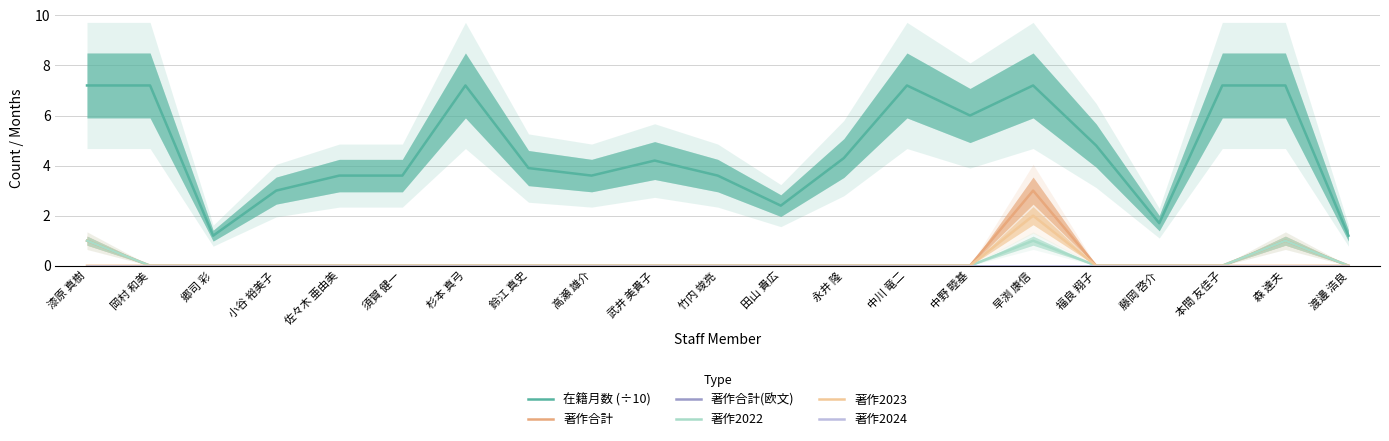

How many series are shown in this chart?

6